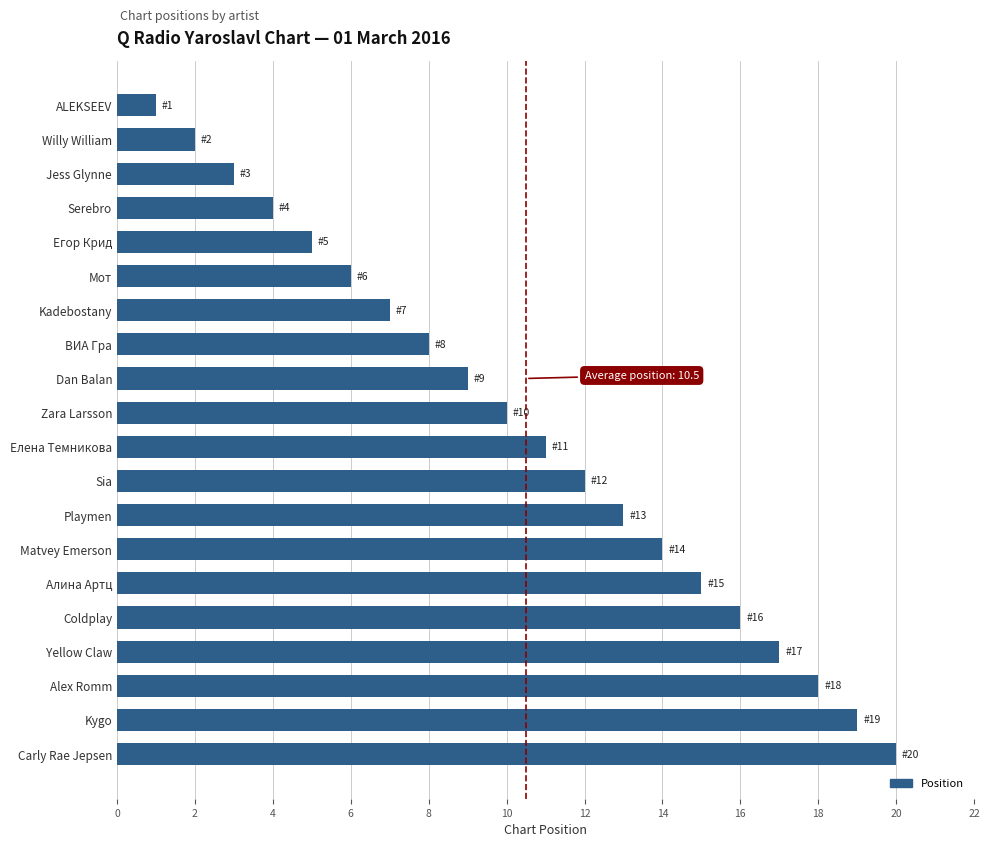

Reading bottom to top, what are all the values shown in this chart?

Carly Rae Jepsen=20	Kygo=19	Alex Romm=18	Yellow Claw=17	Coldplay=16	Алина Артц=15	Matvey Emerson=14	Playmen=13	Sia=12	Елена Темникова=11	Zara Larsson=10	Dan Balan=9	ВИА Гра=8	Kadebostany=7	Мот=6	Егор Крид=5	Serebro=4	Jess Glynne=3	Willy William=2	ALEKSEEV=1